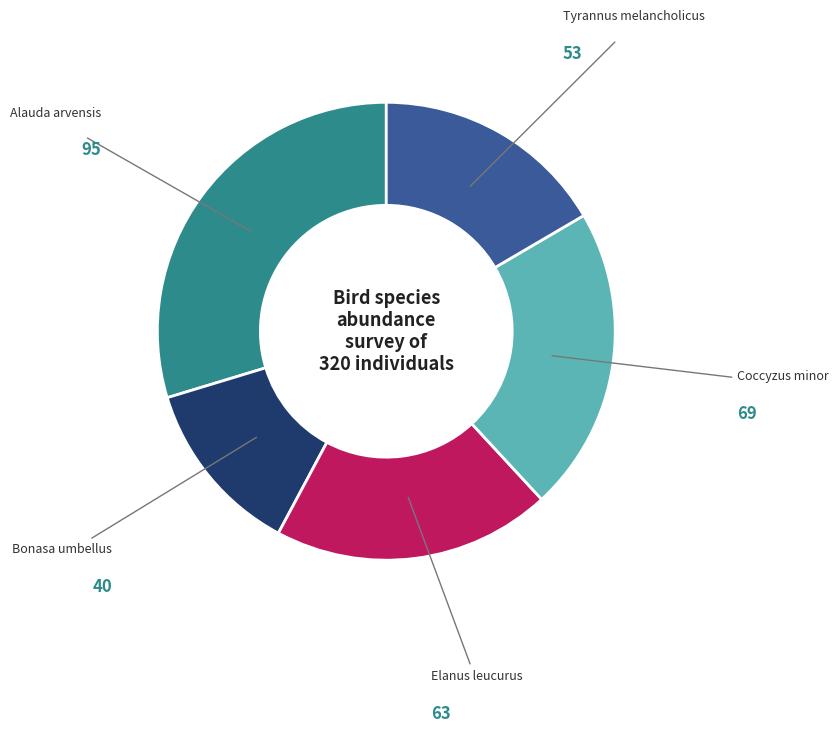

Does Tyrannus melancholicus account for over 50% of the chart?

No